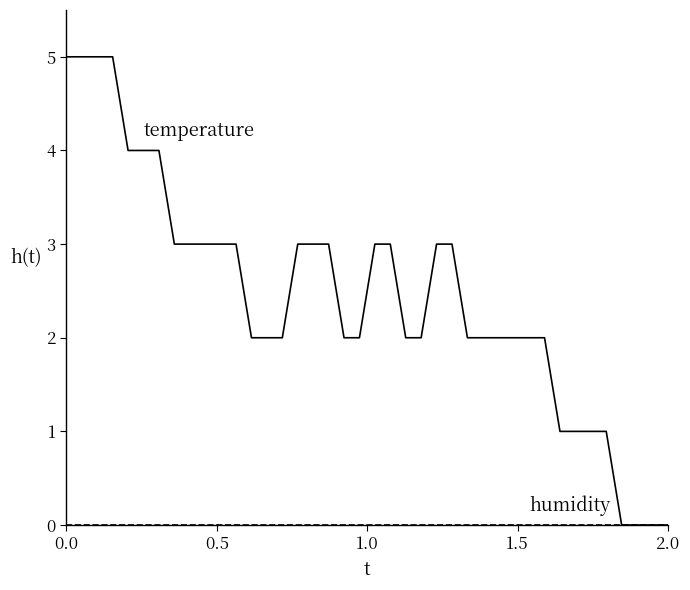

What is the maximum value shown in the chart?

5.0